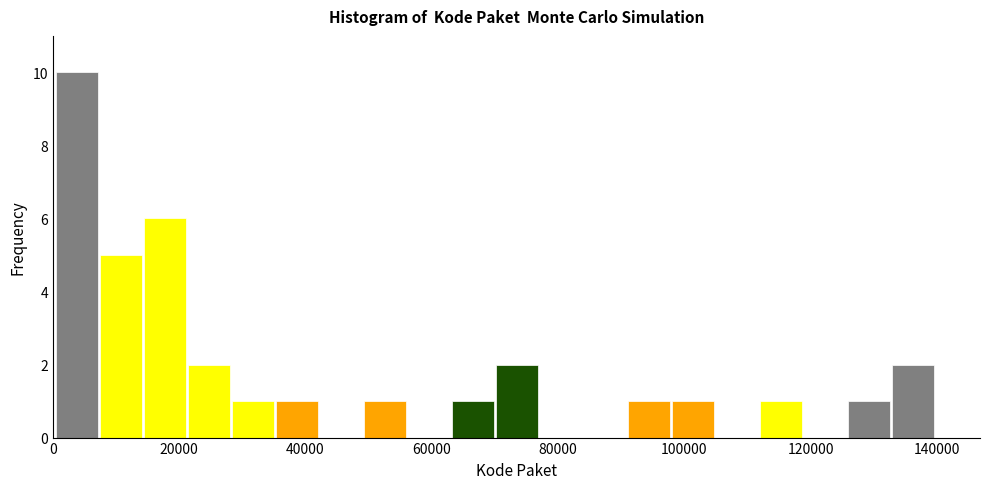

Around what value on the x-axis is the tallest bar? Give the approximate position of its centre, as read against the axis.

4000